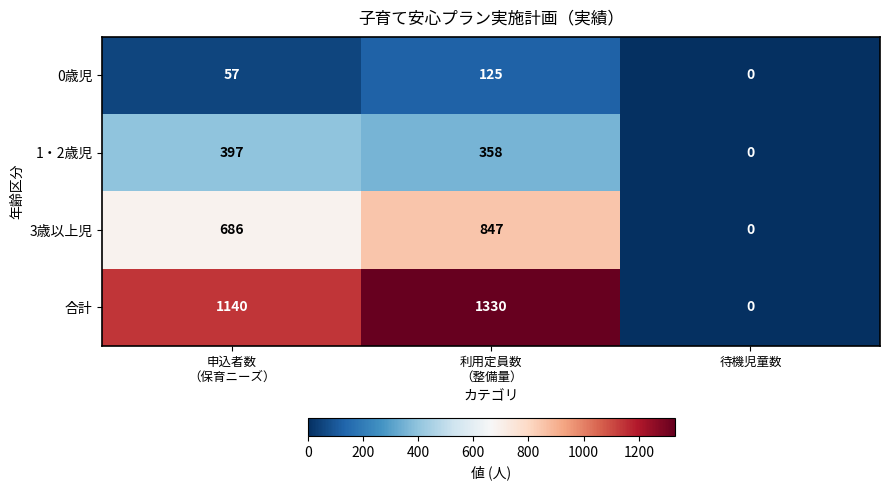

What is the maximum value shown in the chart?

1330